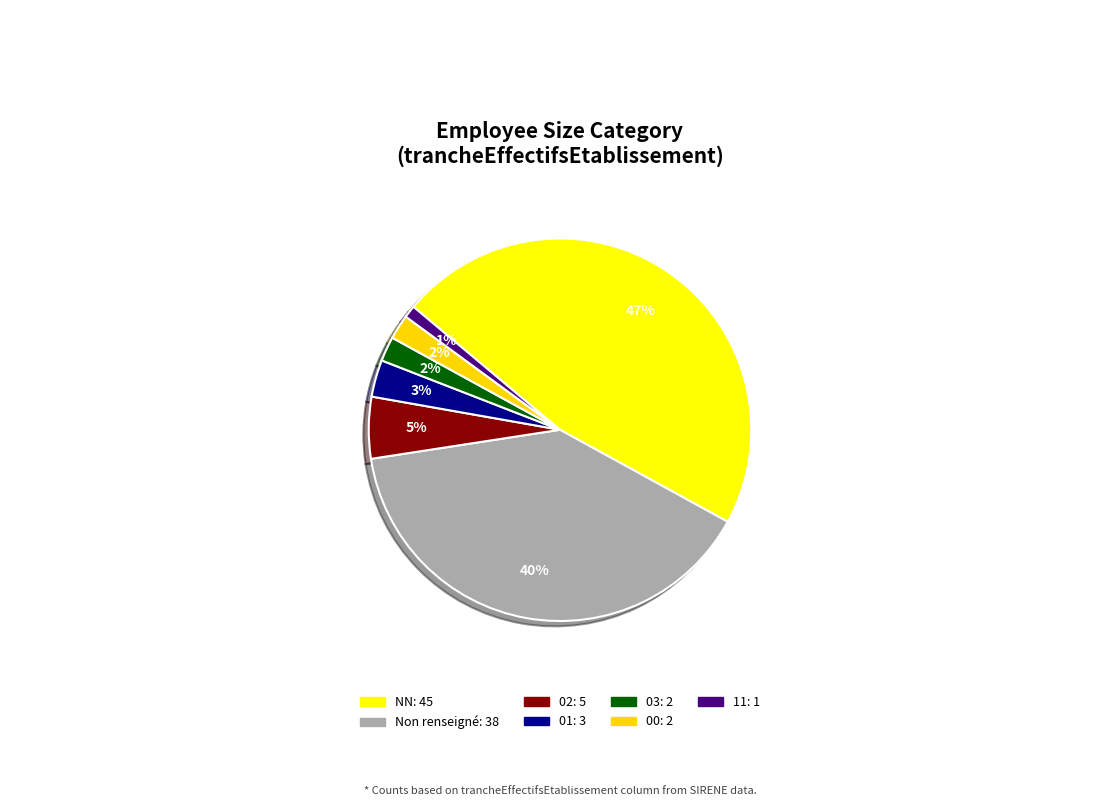

How many slices are in this pie chart?

7